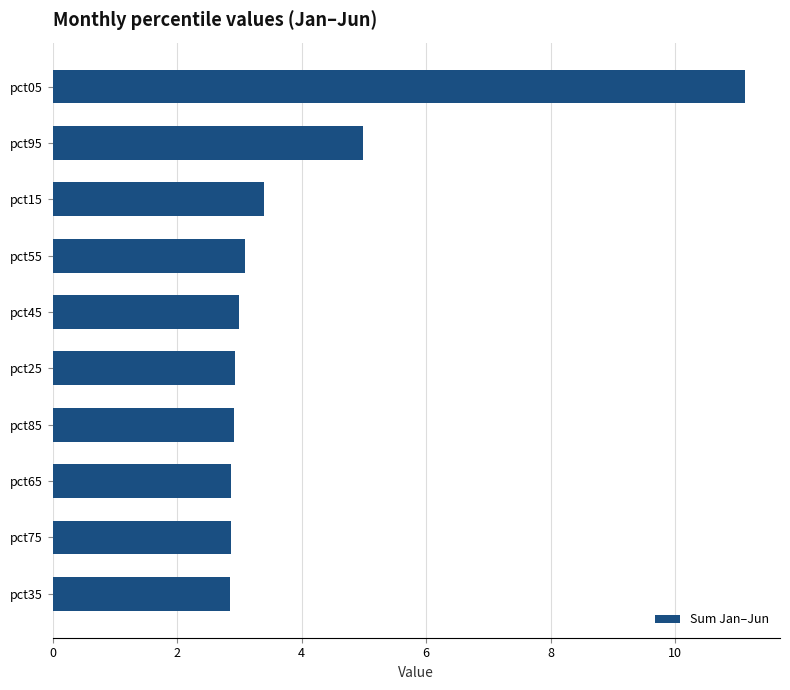

The chart shows a value of 3.8 at pct75. True or false?

False